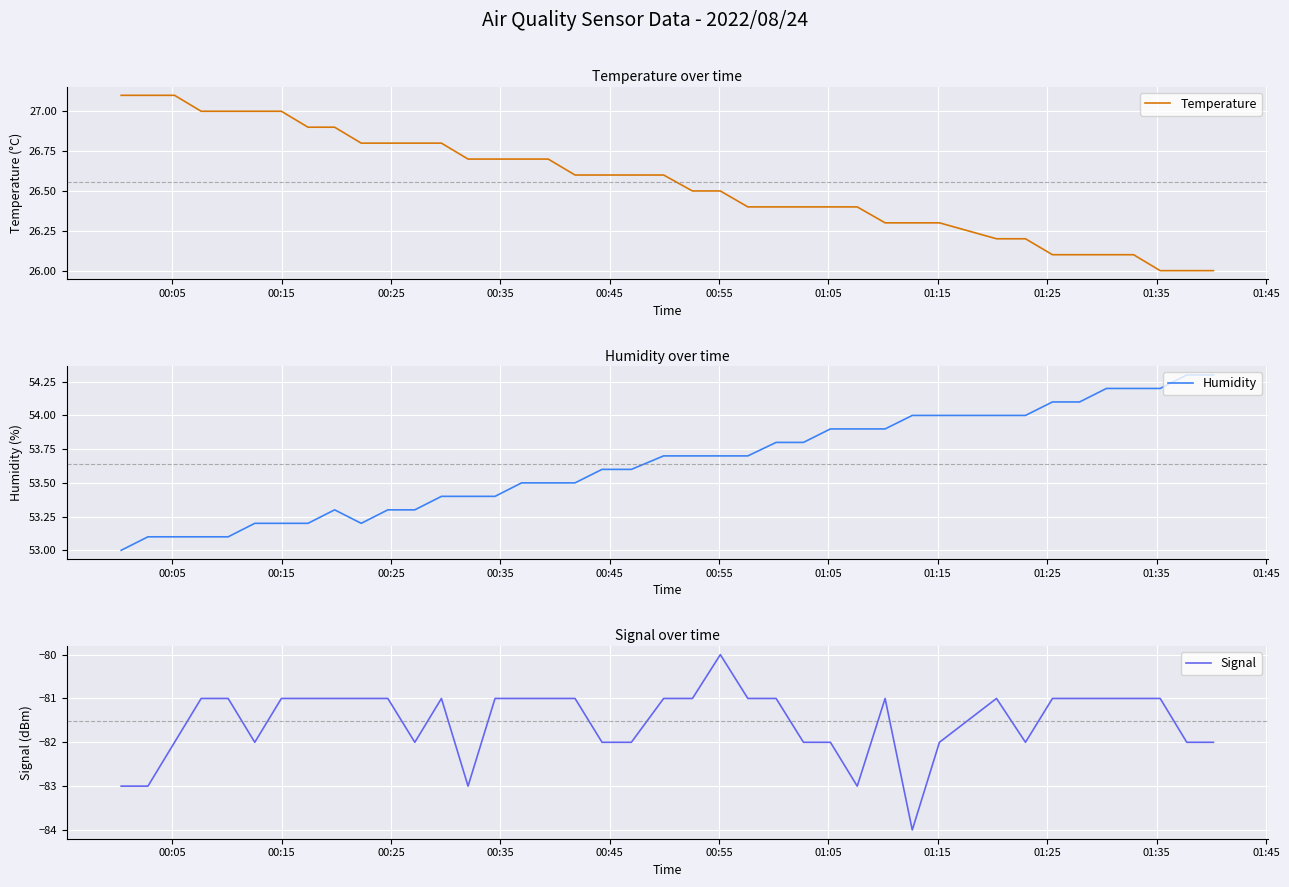

What is the maximum value for Temperature?

27.1